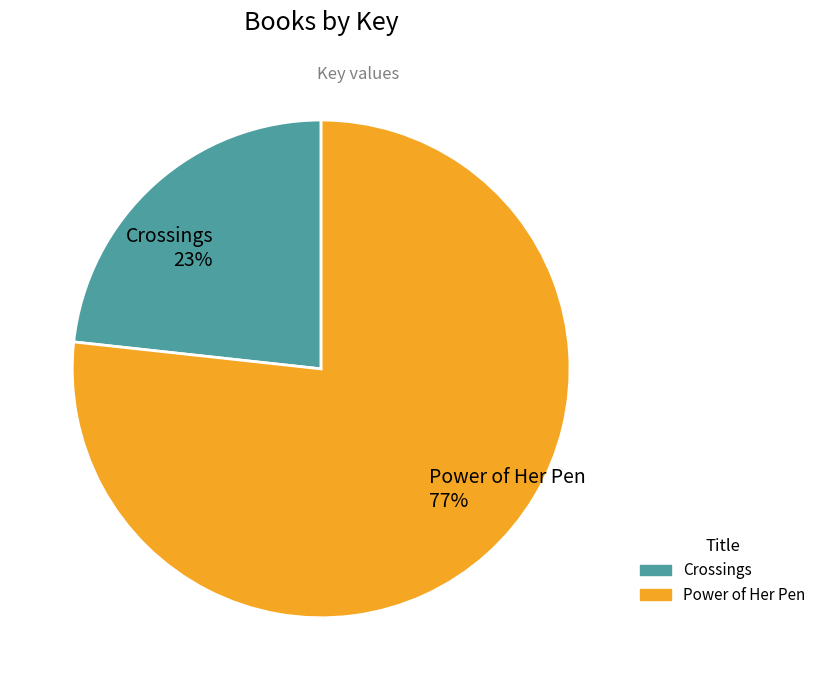

The Power of Her Pen slice represents 77% of the pie. True or false?

True